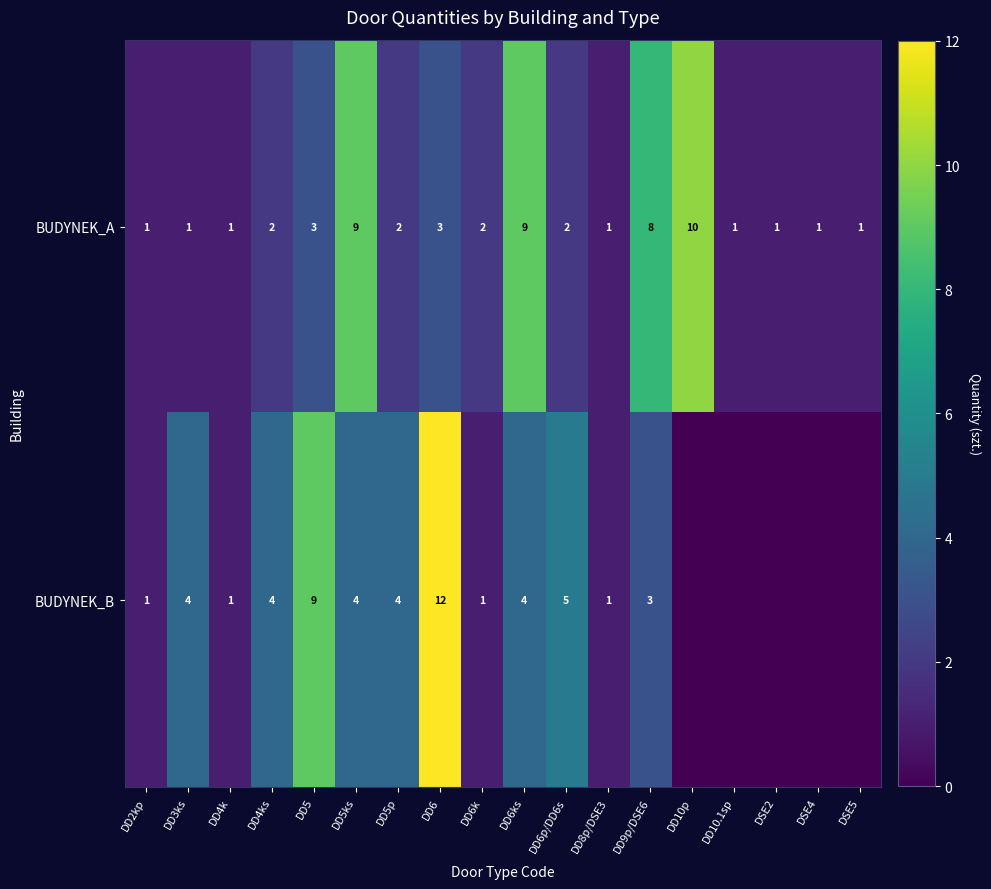

Read the BUDYNEK_A value at DD10p.

10